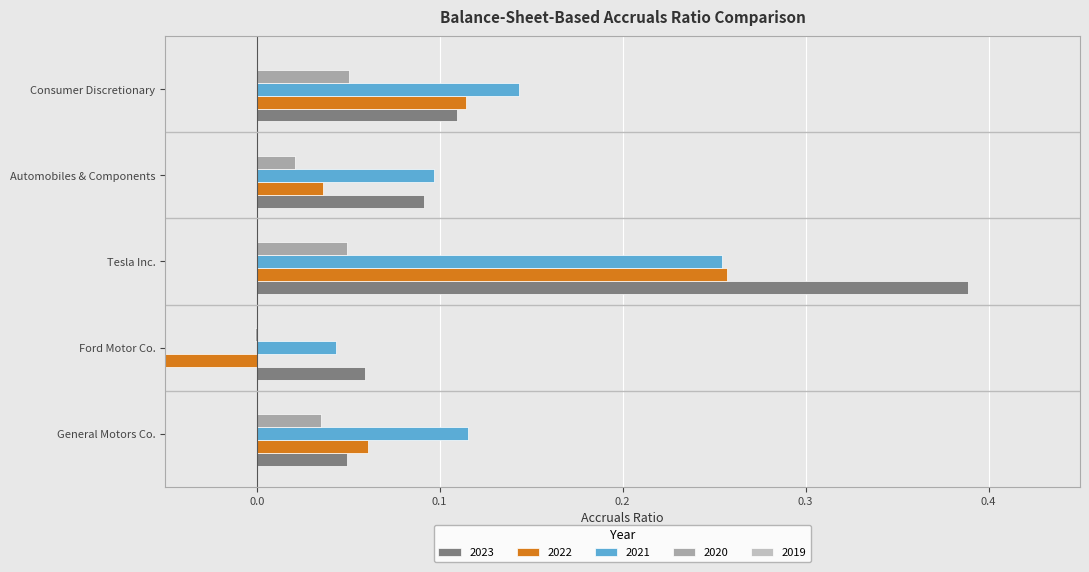

Is it true that 2021 equals 0.1 at General Motors Co.?

True